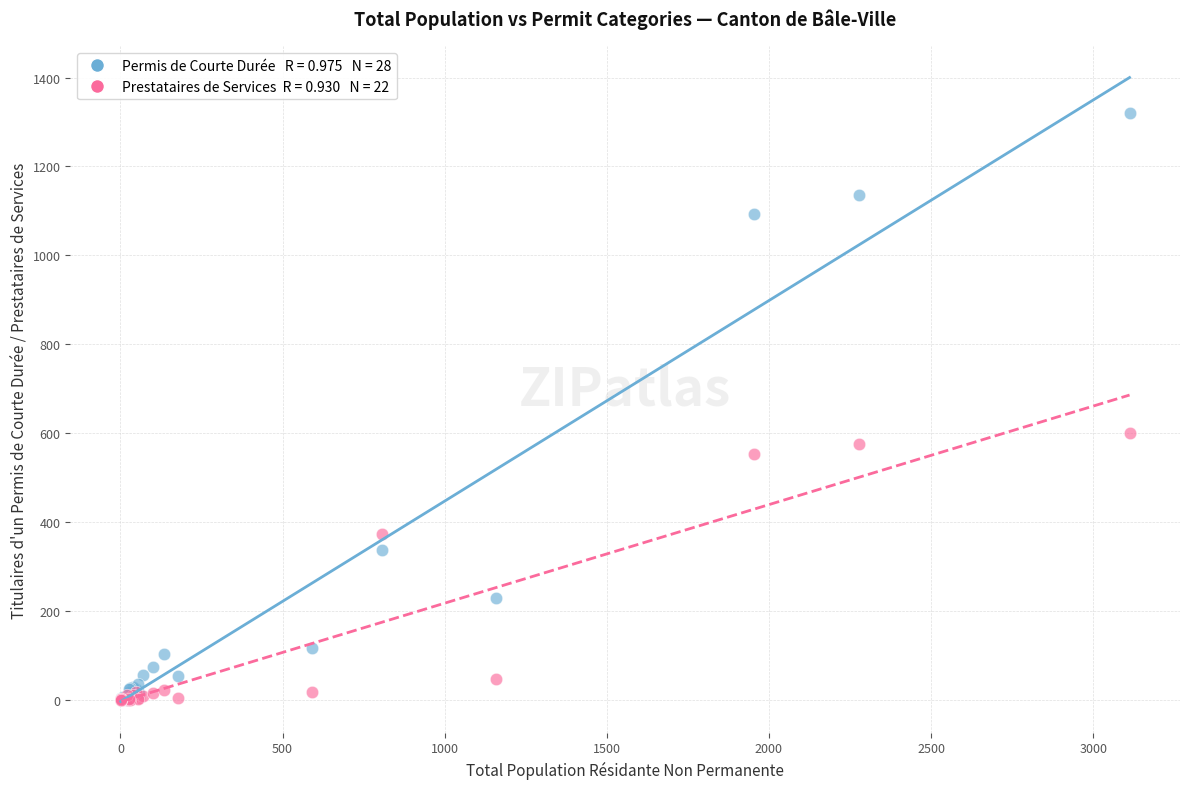

Across all series, what Y value is closest to 660?

600